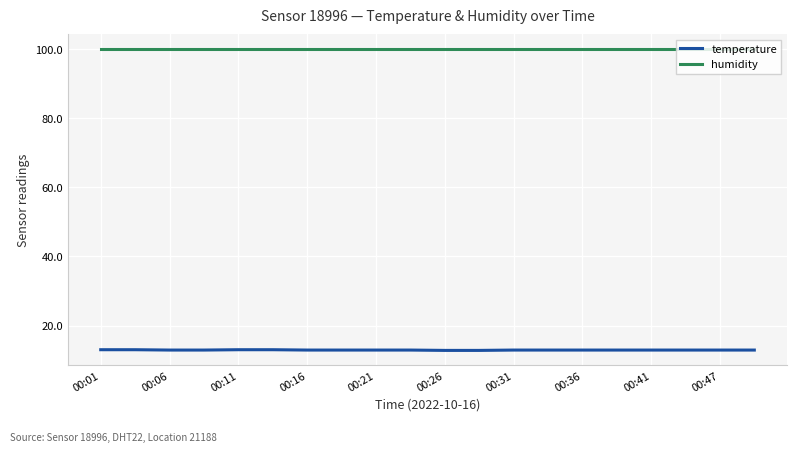

True or false: temperature and humidity intersect in this chart.

False